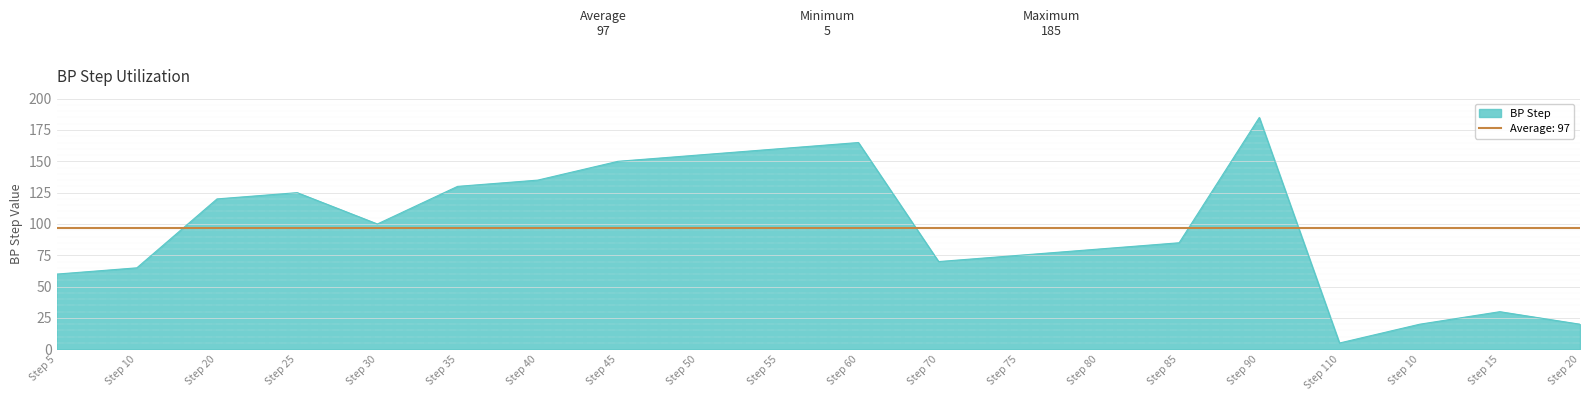

At which category does the data reach its first local peak?

Step 25